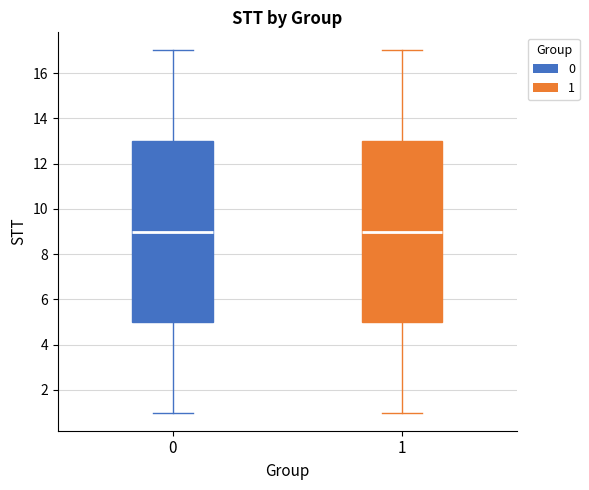

Reading left to right, read every box against the y-axis: the position of its median line, the range the box covers, and the ends of its whiskers. The values are not printed on the chart, so give them approximately, as read against the axis.

0: median 9, box 5 to 13, whiskers 1 to 17
1: median 9, box 5 to 13, whiskers 1 to 17